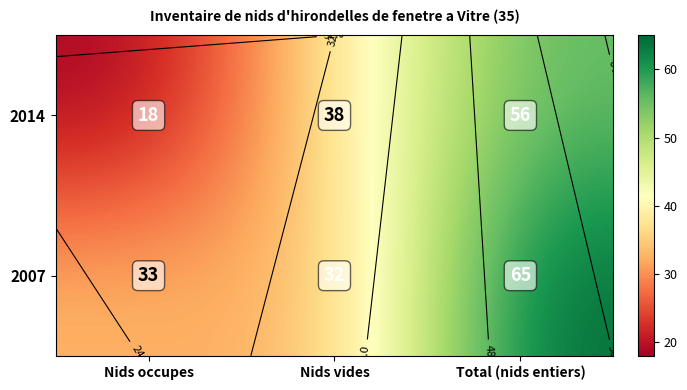

Rank the series by their average value, from highest to lowest.

2007, 2014